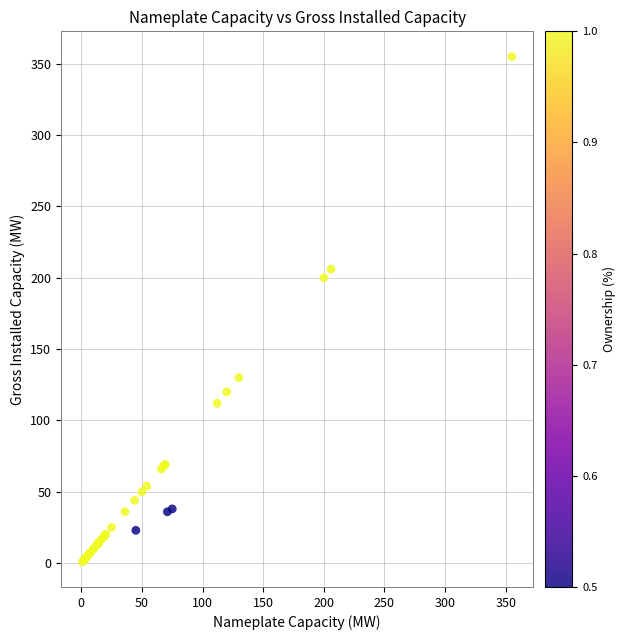

What Y value in the scatter plot is closest to 178?

200